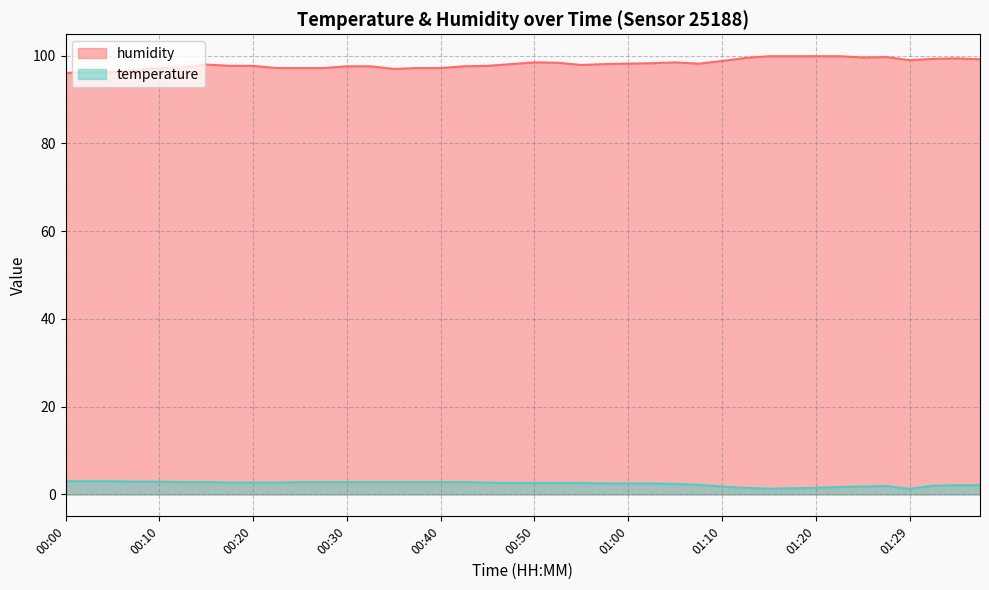

Where is the first local maximum for humidity?

00:15